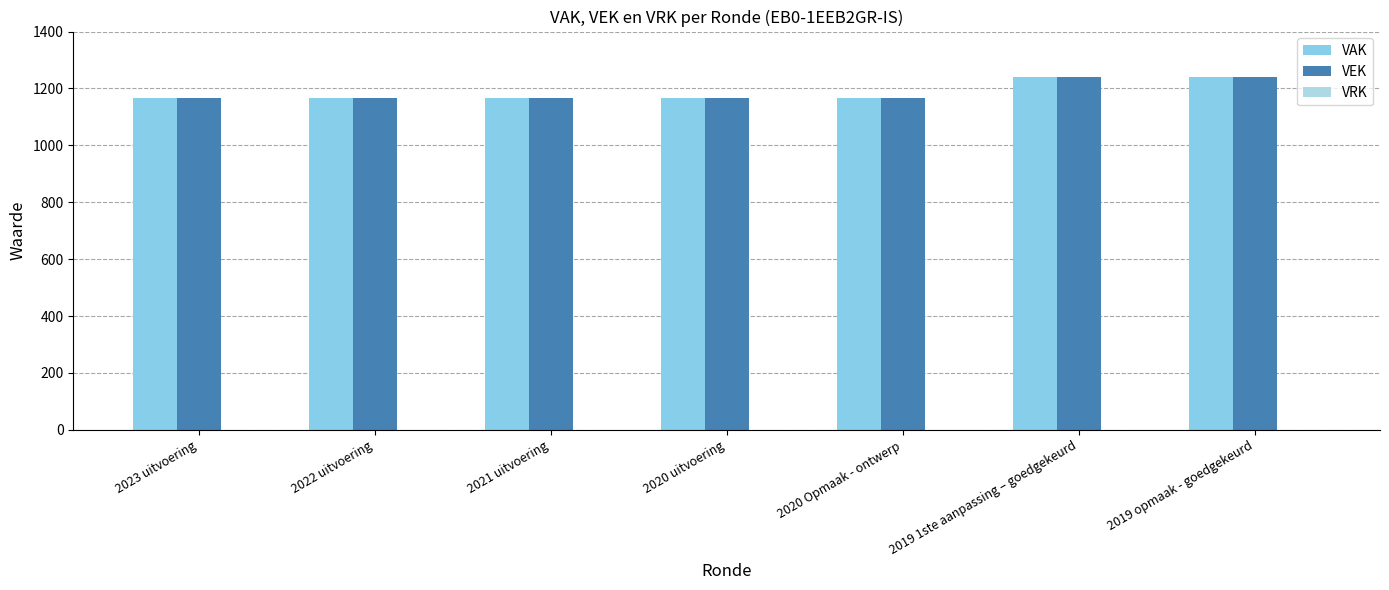

Count the number of data series in this chart.

2